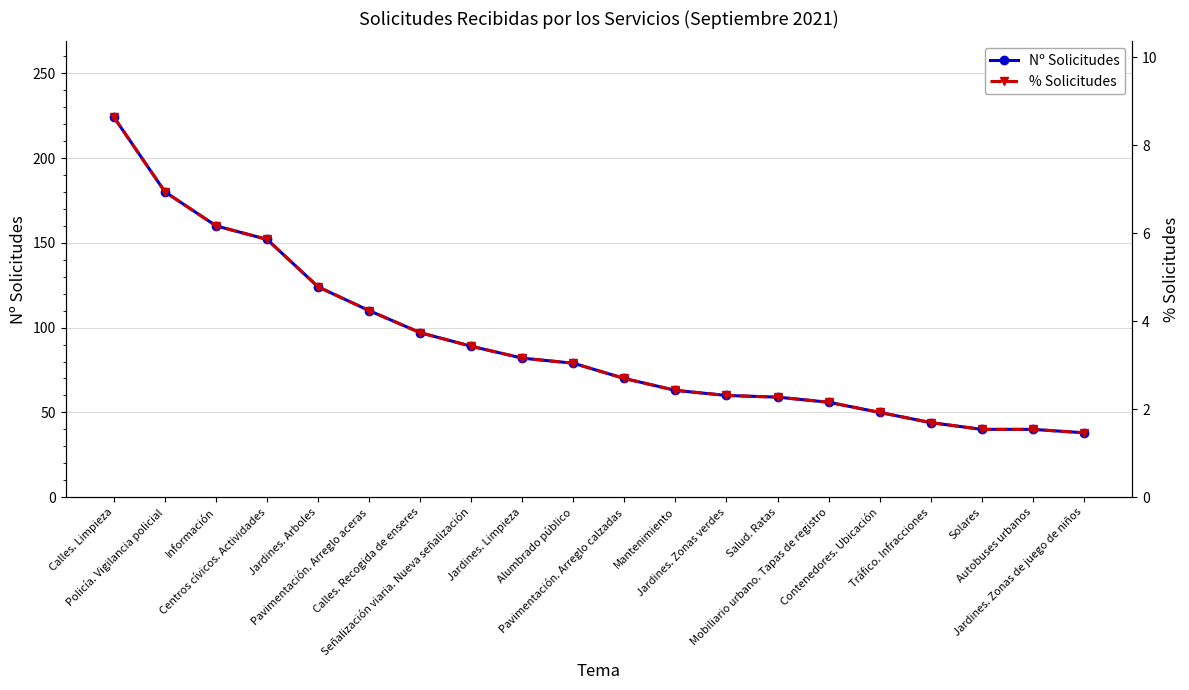

Which series has the largest total across all categories?

Nº Solicitudes